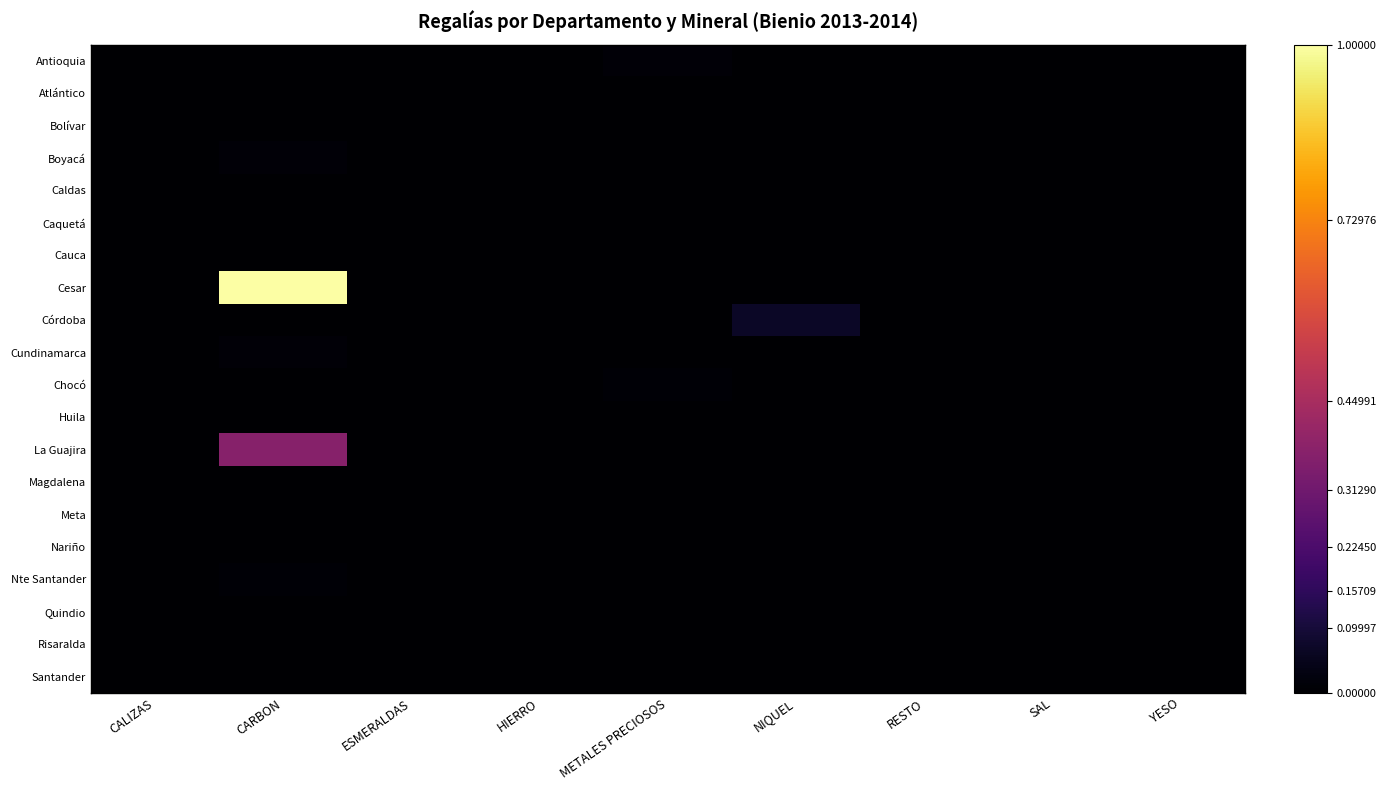

Which series has the largest range (max minus min)?

Cesar